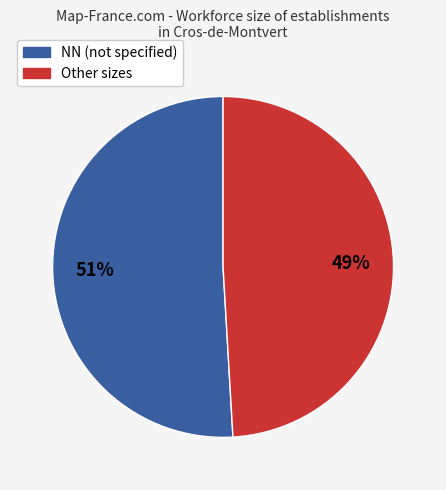

To the nearest percent, what is the average slice percentage?

50%